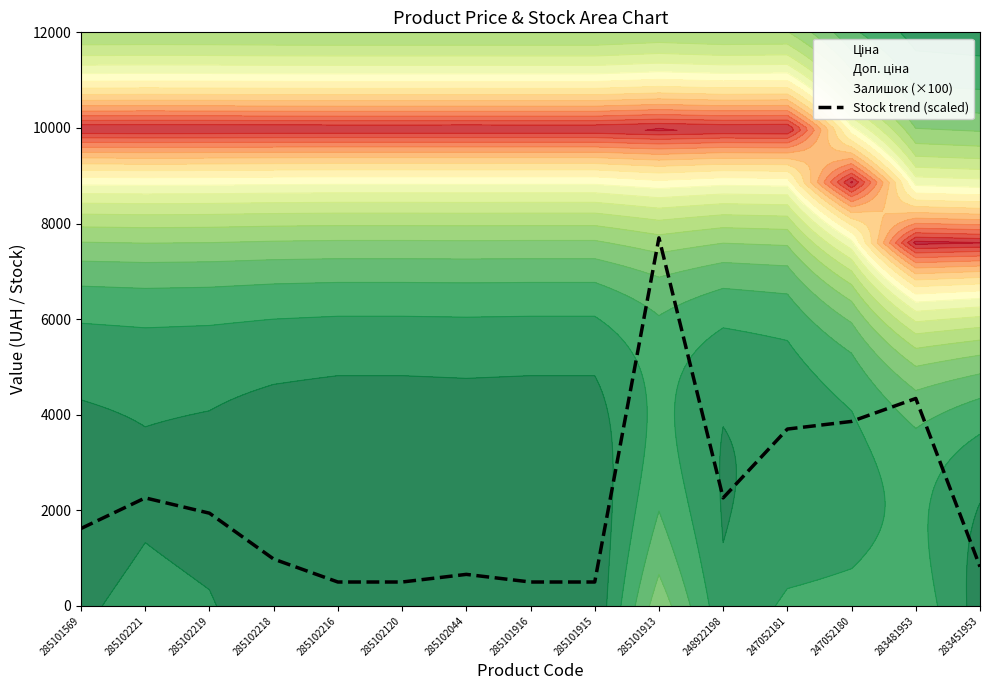

Approximately how many times larger is the value at 247052181 compared to 285102120?

7.4